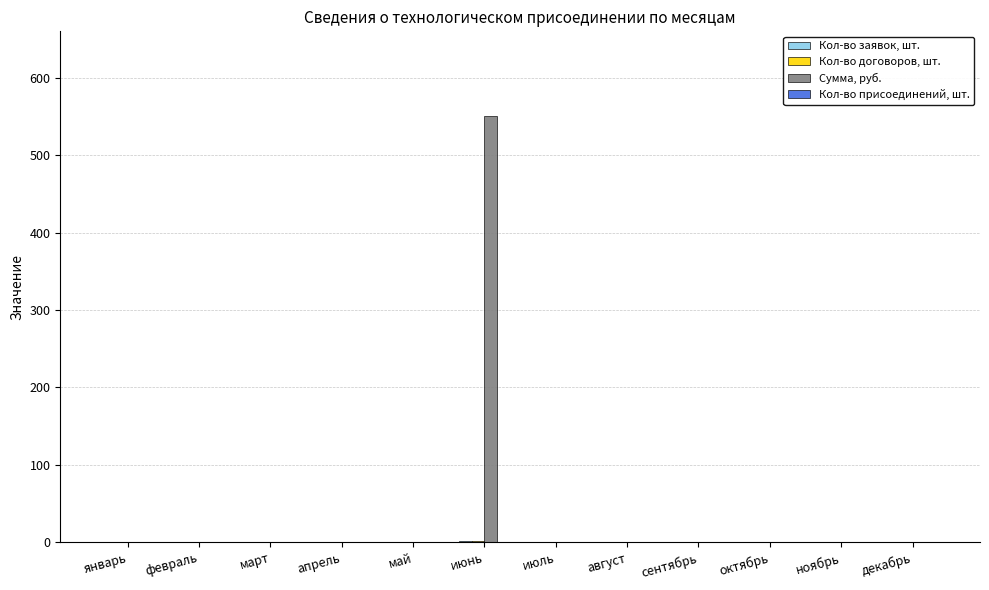

At which category does the chart reach its peak across all series?

июнь